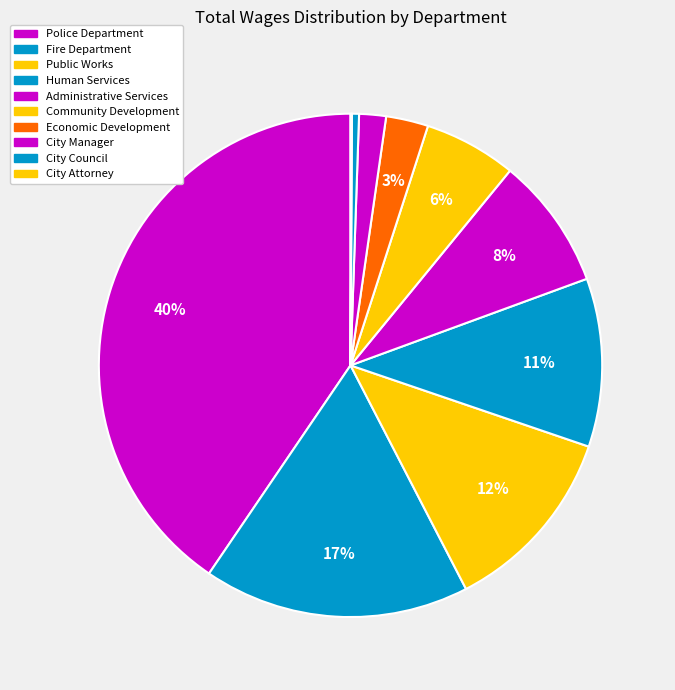

Does Public Works represent more than half of the total?

No